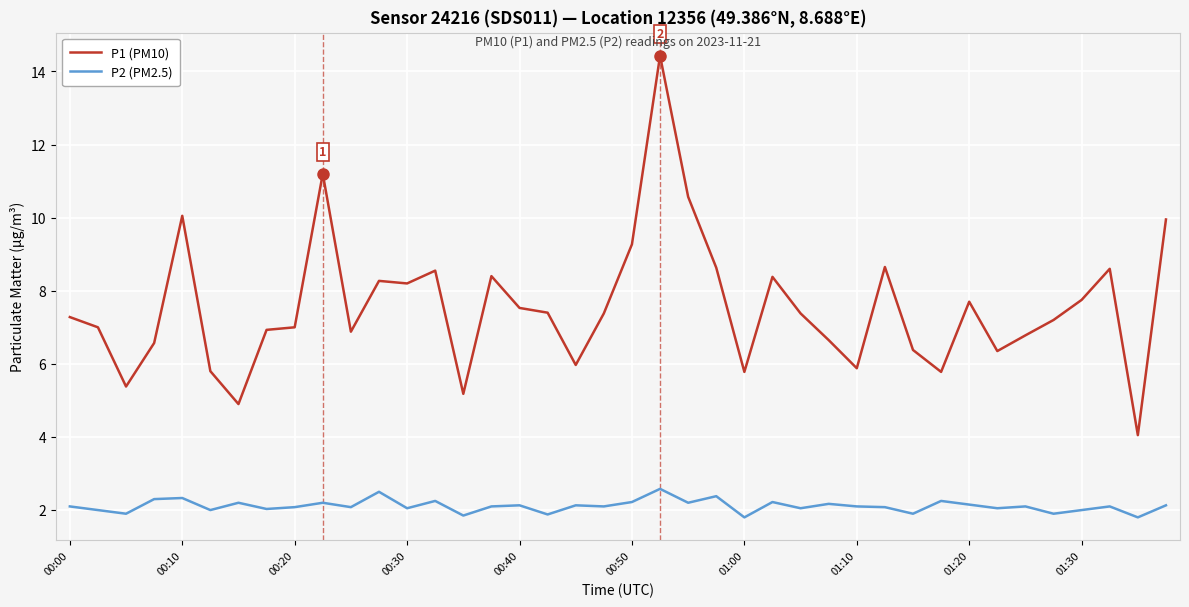

What is the difference between the maximum and minimum values in the P1 (PM10) series?

10.4